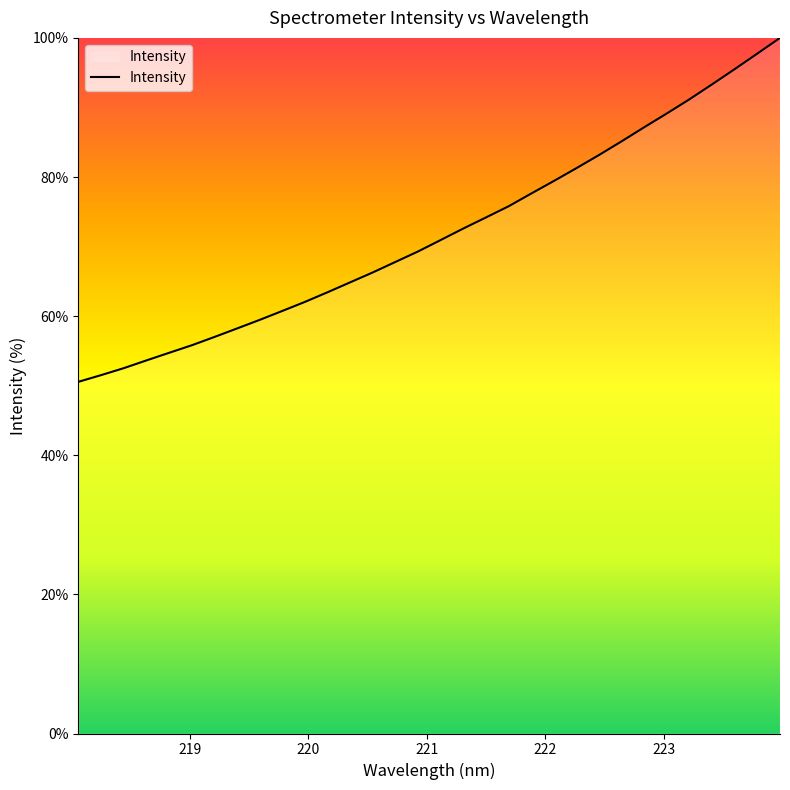

What is the greatest value displayed?

100.0